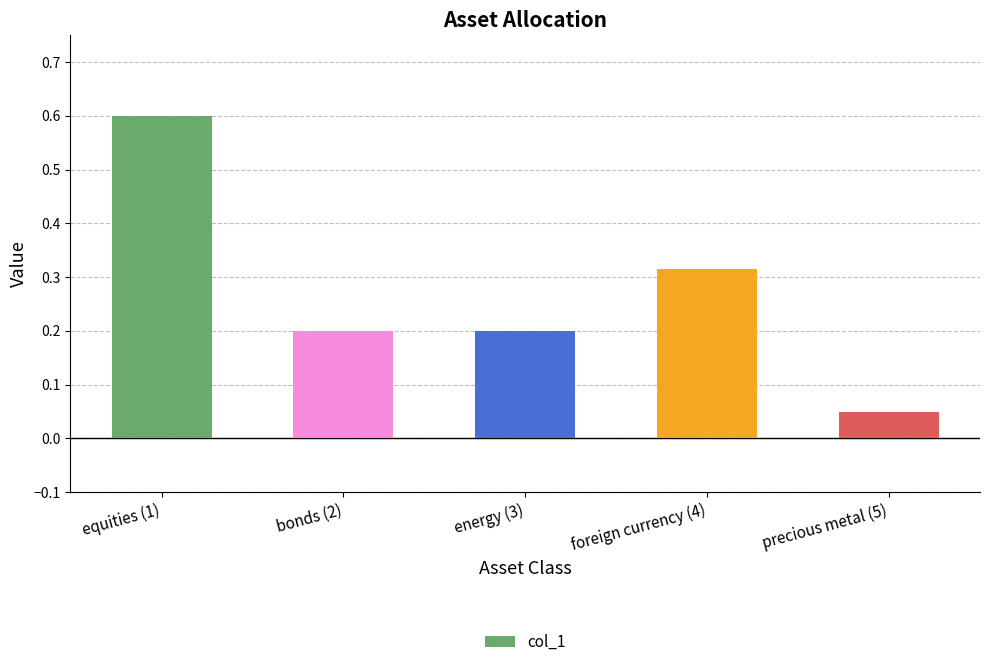

How many bars are there in total?

5